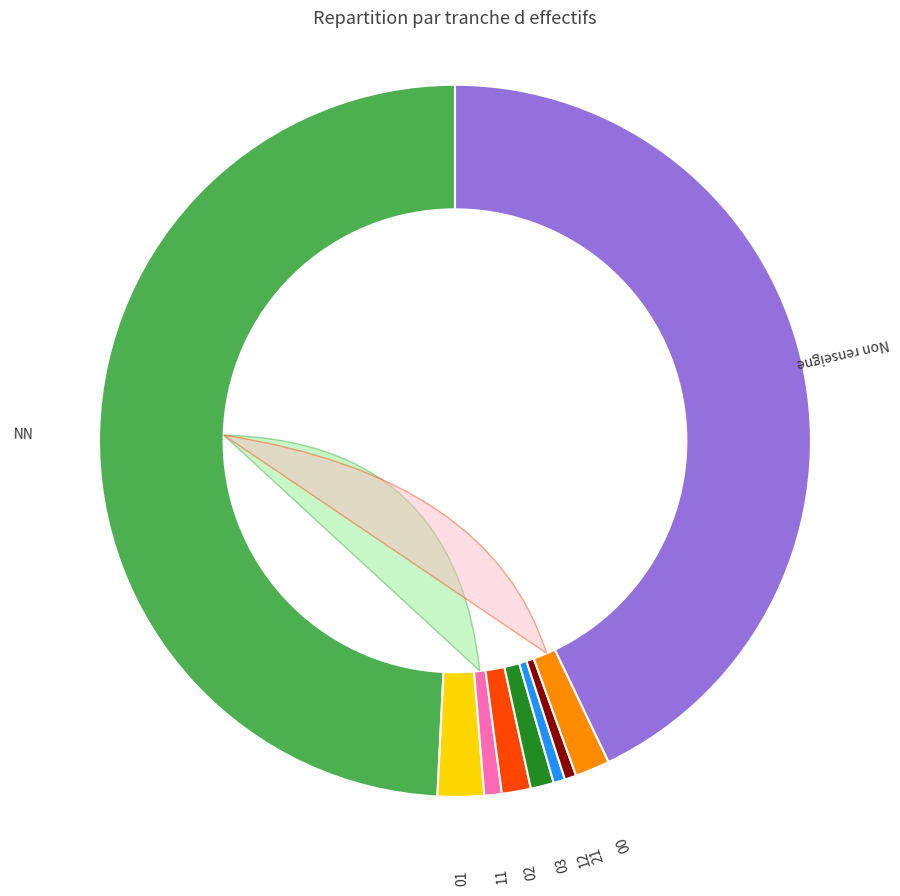

What percentage is the 11 slice, to the nearest percent?

1%